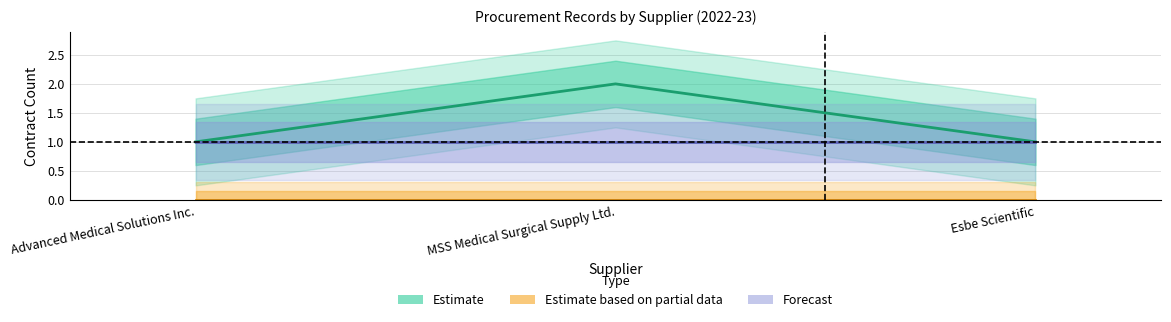

What is the average value of the Forecast series?

1